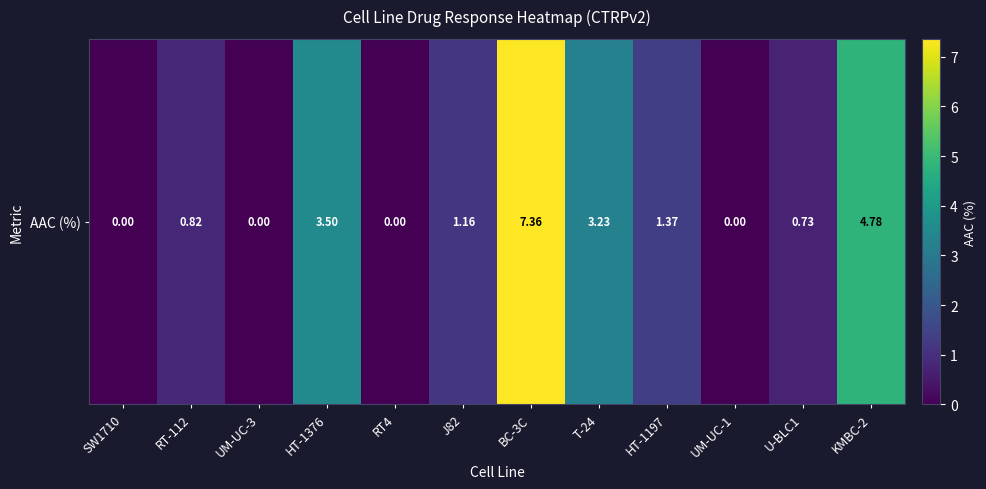

List the labels in order of value, largest first.

BC-3C, KMBC-2, HT-1376, T-24, HT-1197, J82, RT-112, U-BLC1, SW1710, UM-UC-3, RT4, UM-UC-1